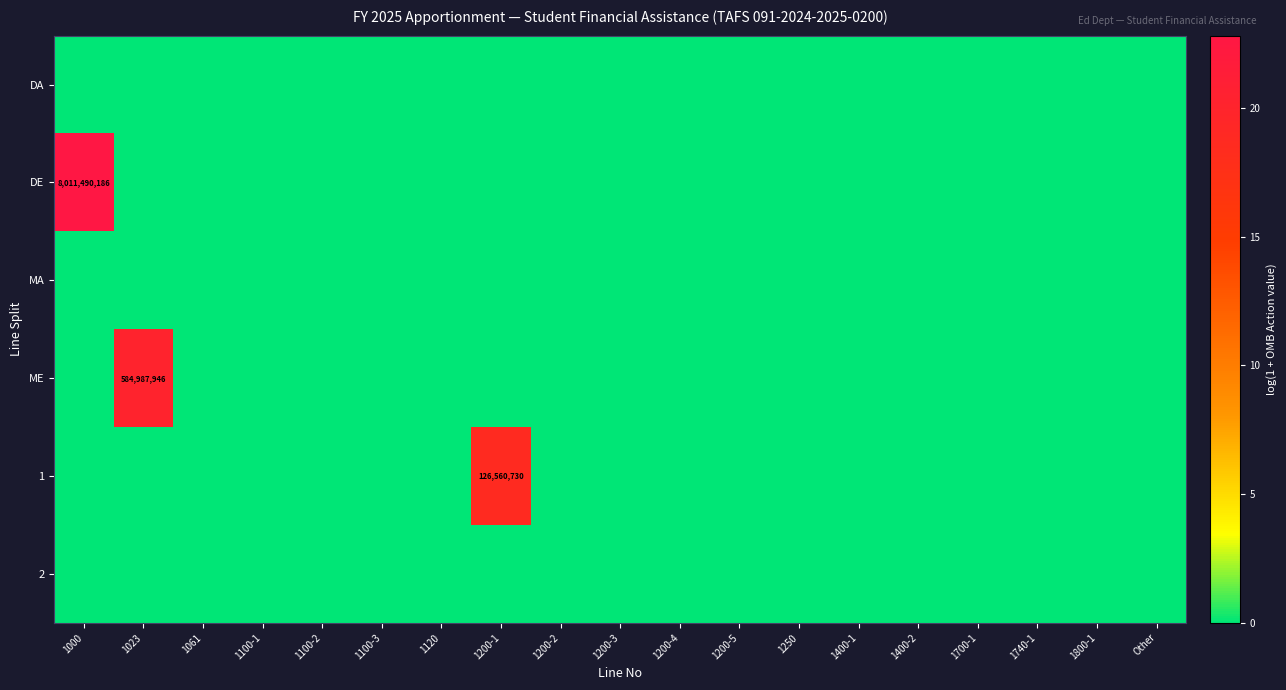

Is it true that DE equals 1993614933 at 1000?

False